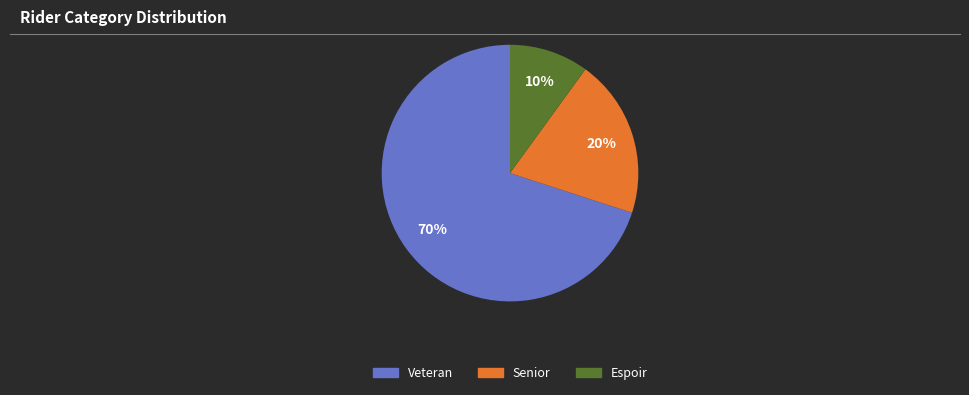

To the nearest percent, what is the difference between the largest and smallest slice percentages?

60%